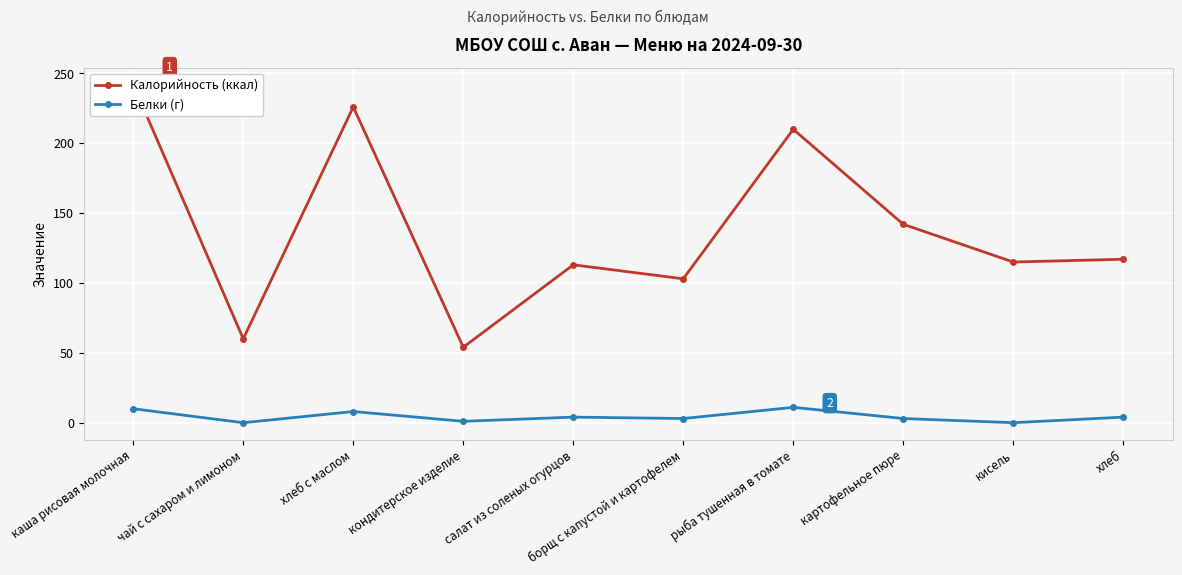

What is the average value of the Калорийность (ккал) series?

138